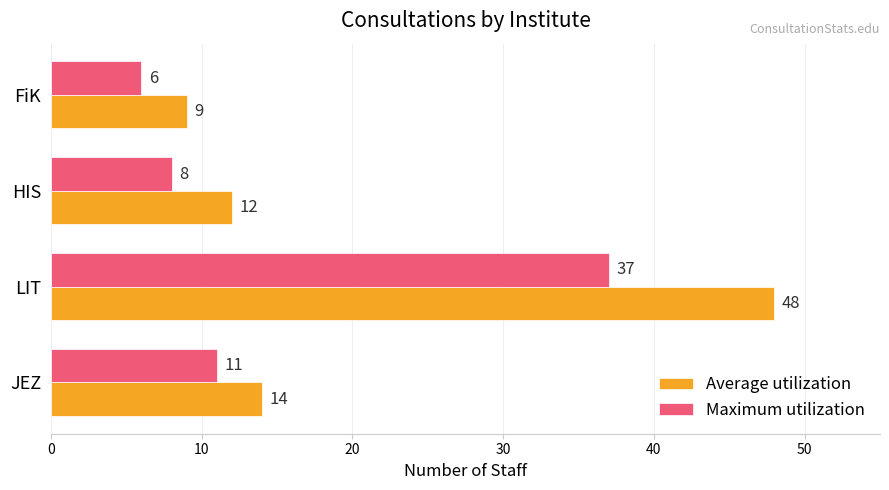

True or false: Maximum utilization has a value of 11 at JEZ.

True